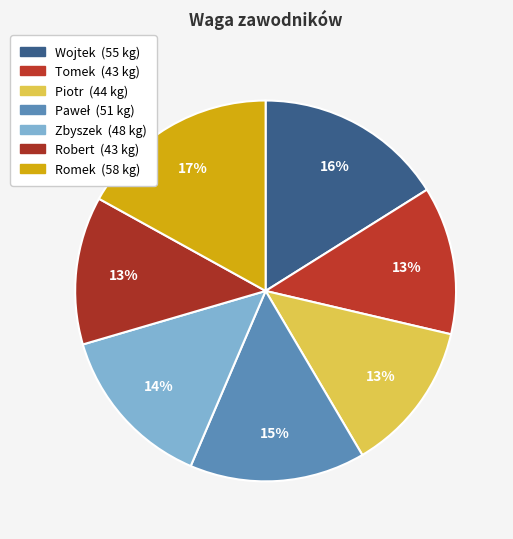

Rank the categories by value from lowest to highest.

Tomek, Robert, Piotr, Zbyszek, Paweł, Wojtek, Romek